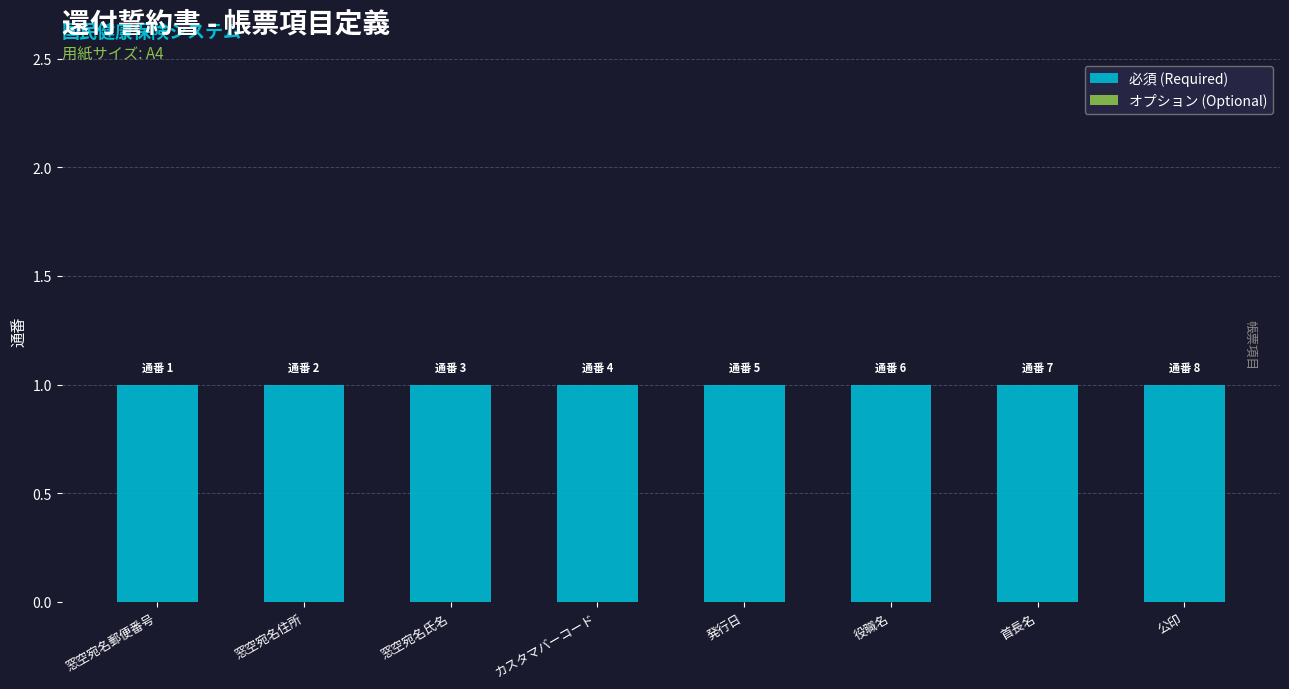

What is the lowest value of the 必須 (Required) series?

1